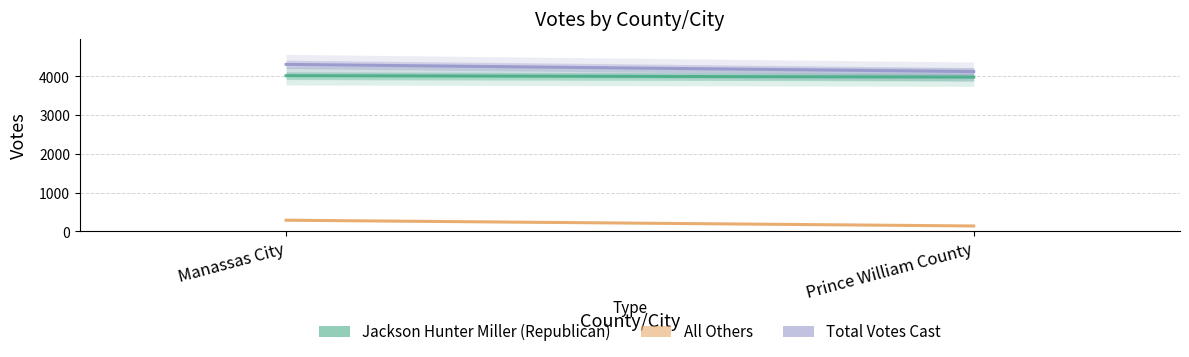

What is the total value across all series at Prince William County?

8250